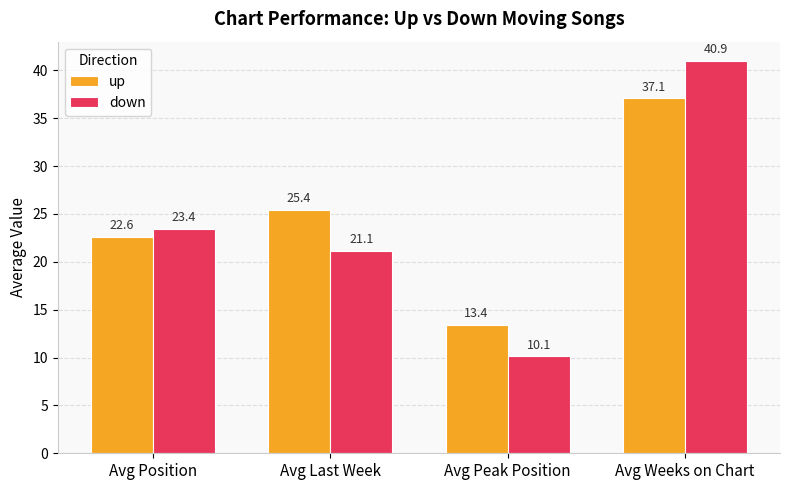

At which label does down reach its minimum?

Avg Peak Position